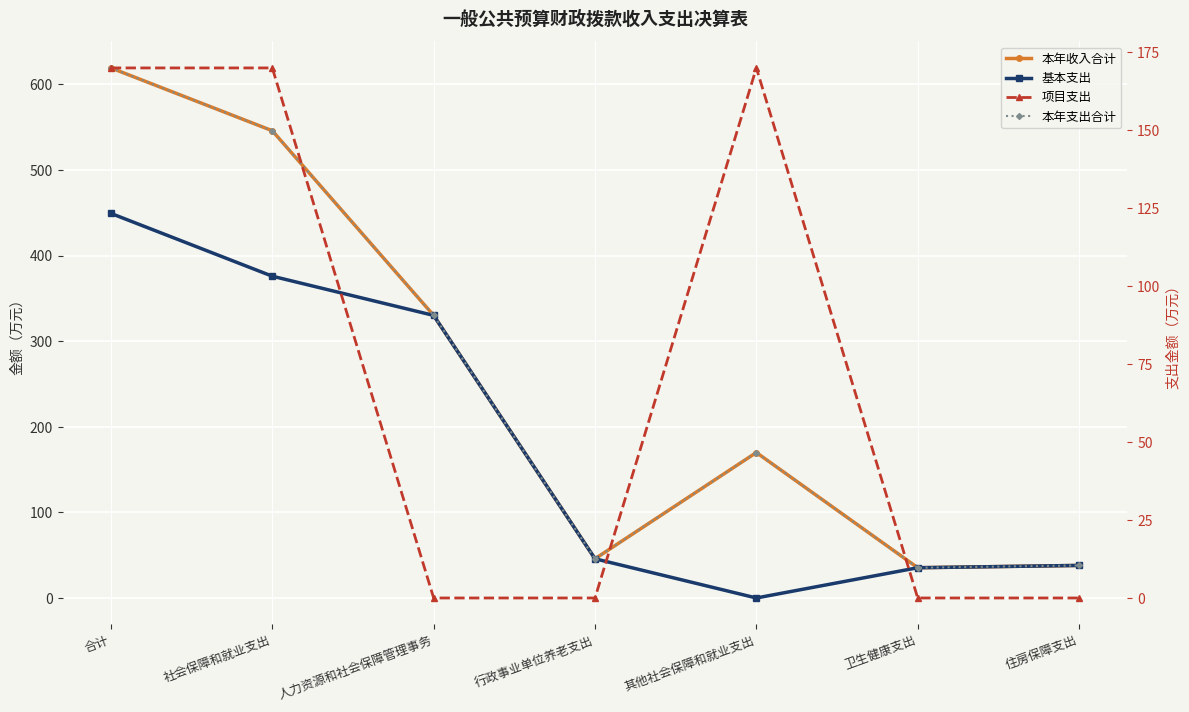

What is the label of the 7th point from the right?

合计